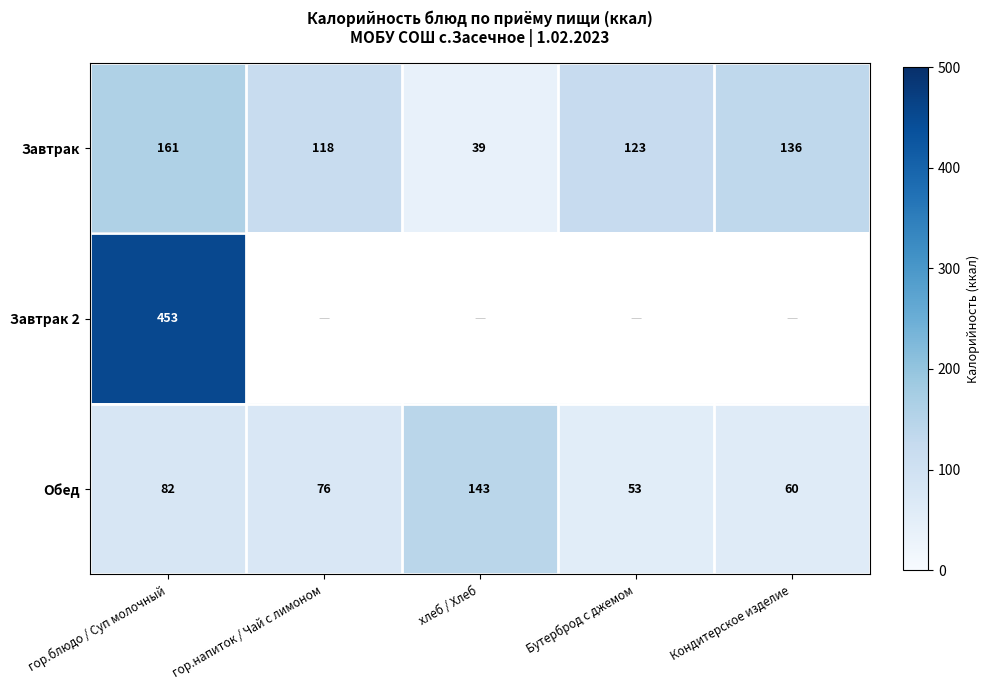

Which has a higher value, Кондитерское изделие or гор.блюдо / Суп молочный?

гор.блюдо / Суп молочный